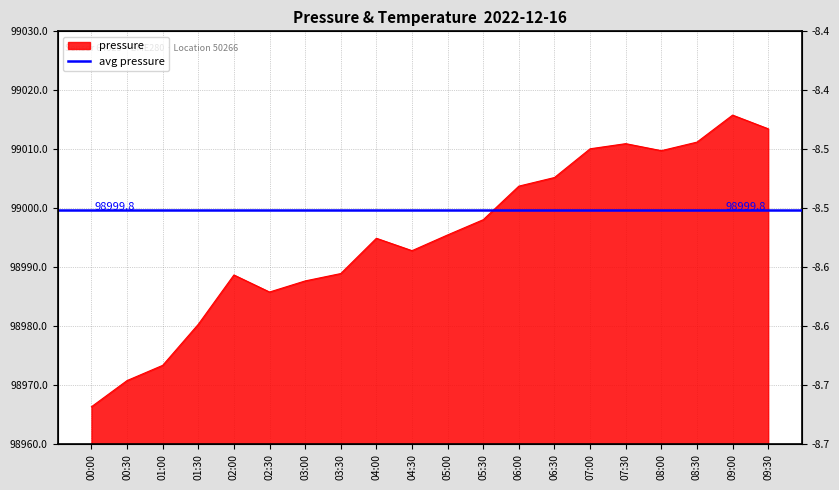

Where is temperature nearest to the value -8?

09:00